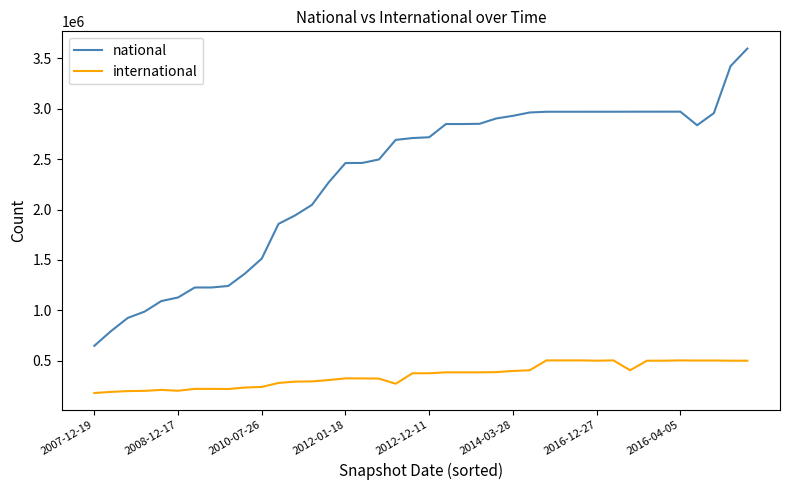

Rank the series by their average value, from lowest to highest.

international, national